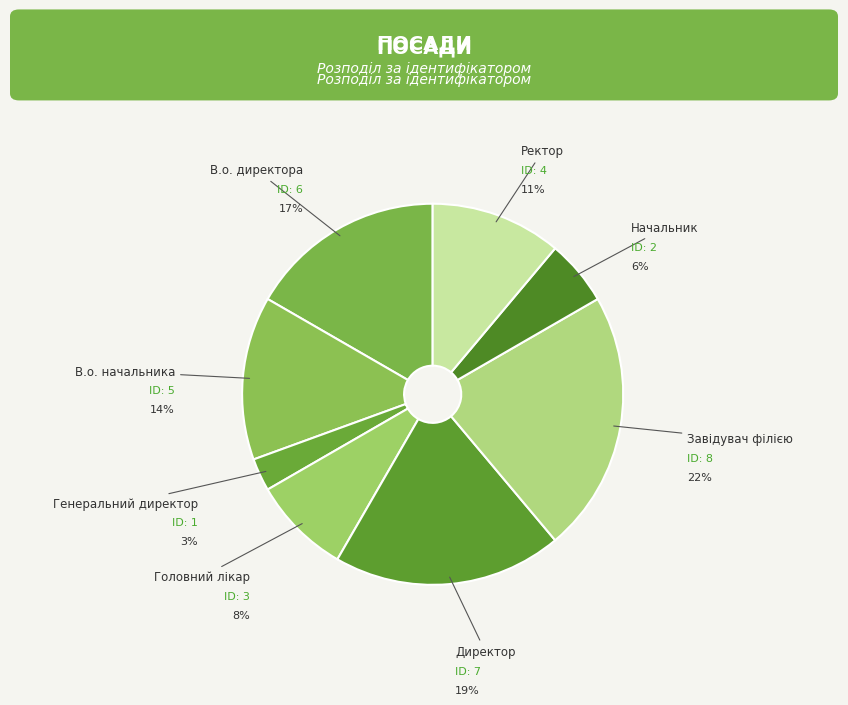

Does В.о. начальника represent more than half of the total?

No